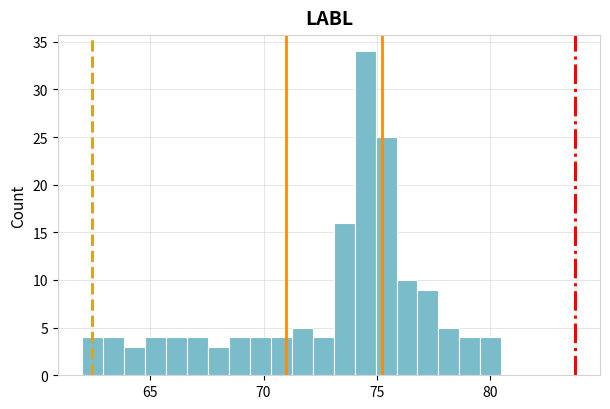

Read against the x-axis, roughly where is the centre of the tallest bar?

74.5